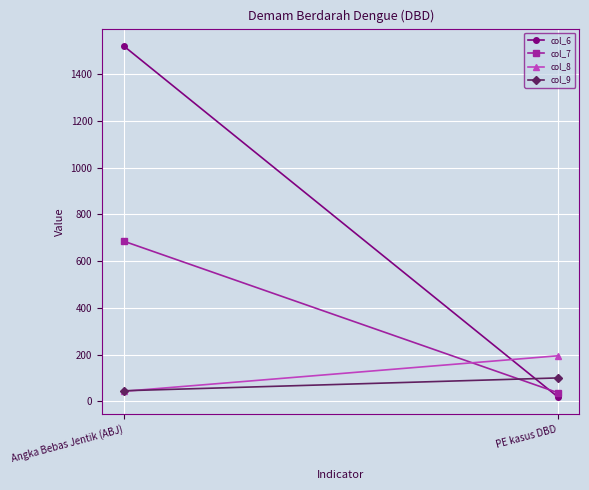

Reading left to right, extract all data points from this chart.

col_6: 1520.0	19.0
col_7: 685.0	37.0
col_8: 42.8	194.7
col_9: 45.1	100.0